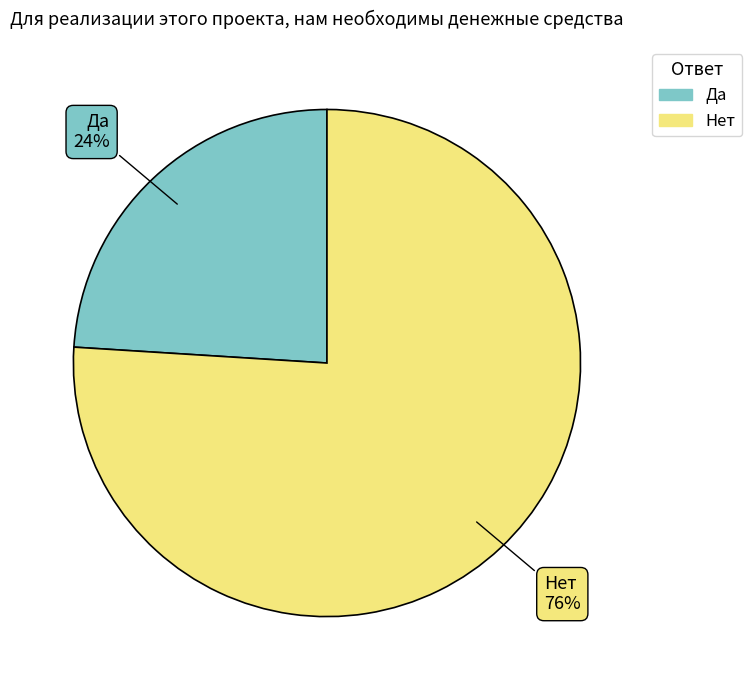

What is the ratio of the value at Да to the value at Нет?

0.3